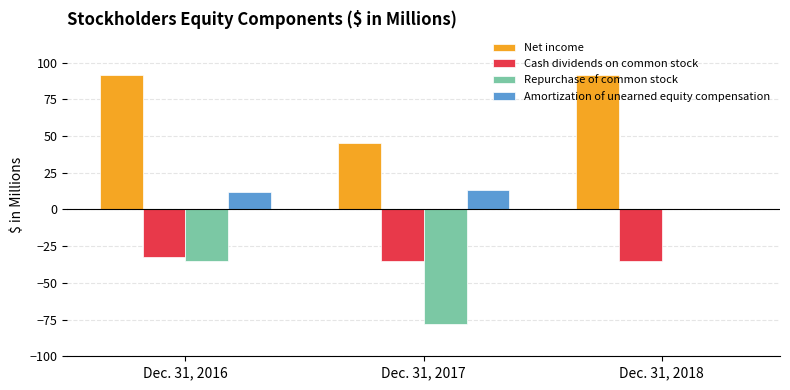

What is the maximum value shown in the chart?

91.7